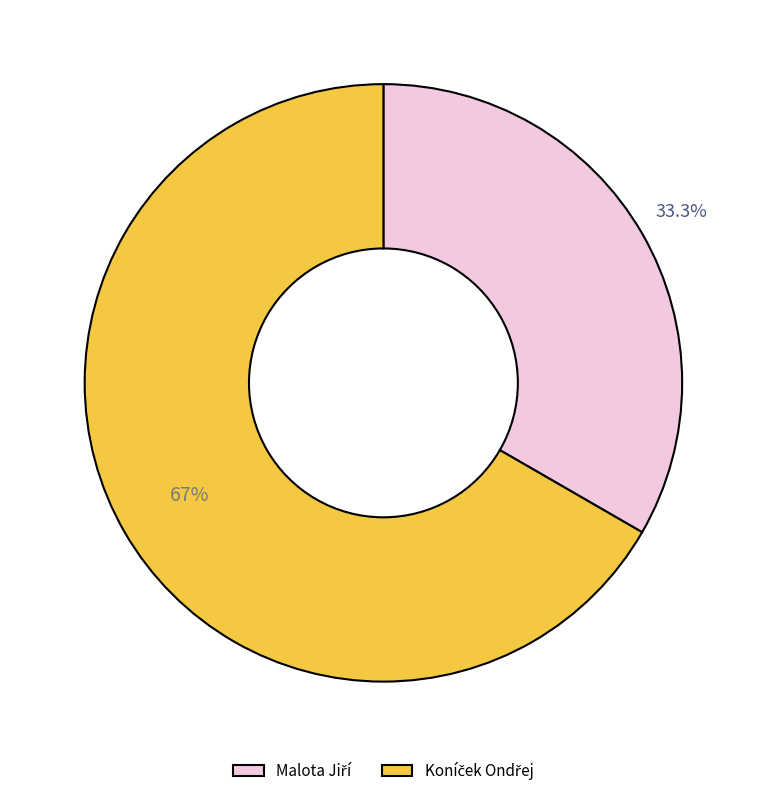

What percentage is the Malota Jiří slice, to the nearest percent?

33%